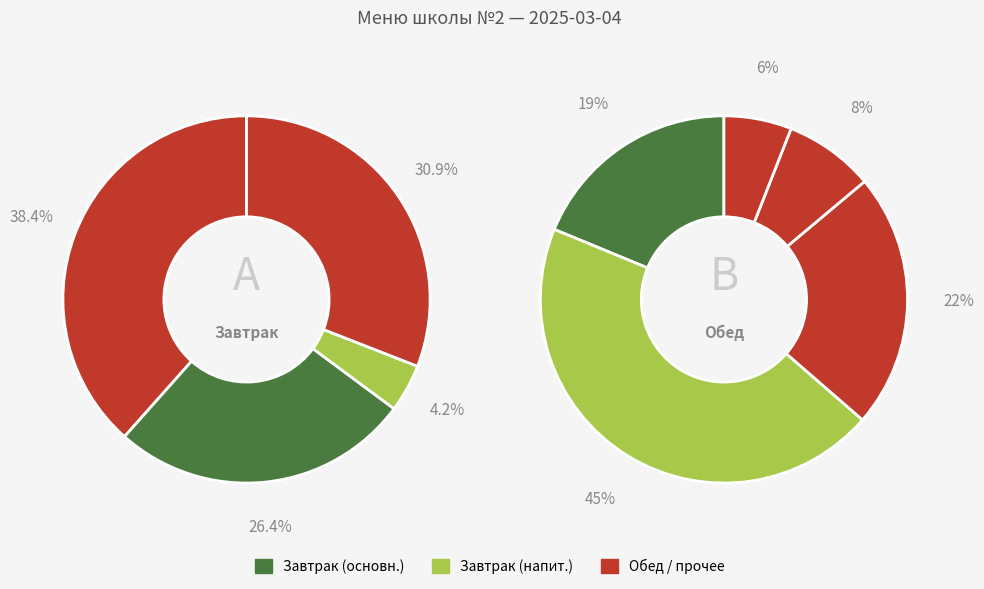

The Сыр порциями (Российский) slice represents 1% of the pie. True or false?

False